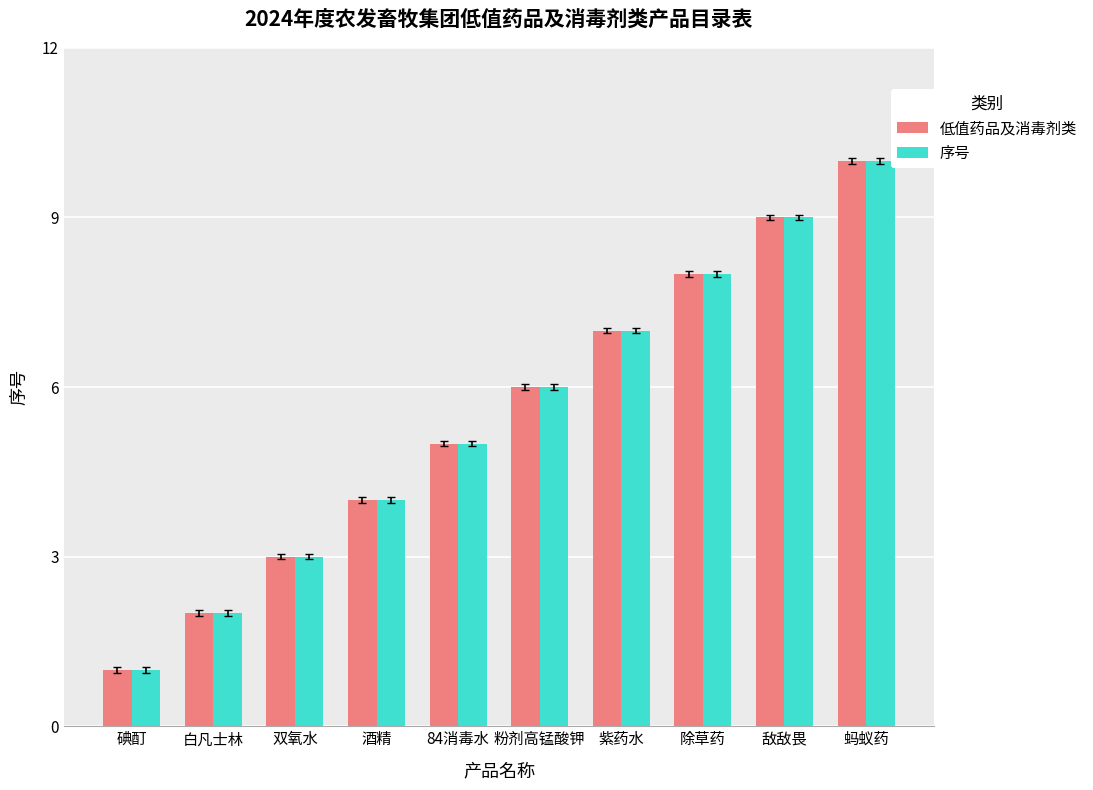

What is the sum of the 序号 values at 84消毒水 and 敌敌畏?

14